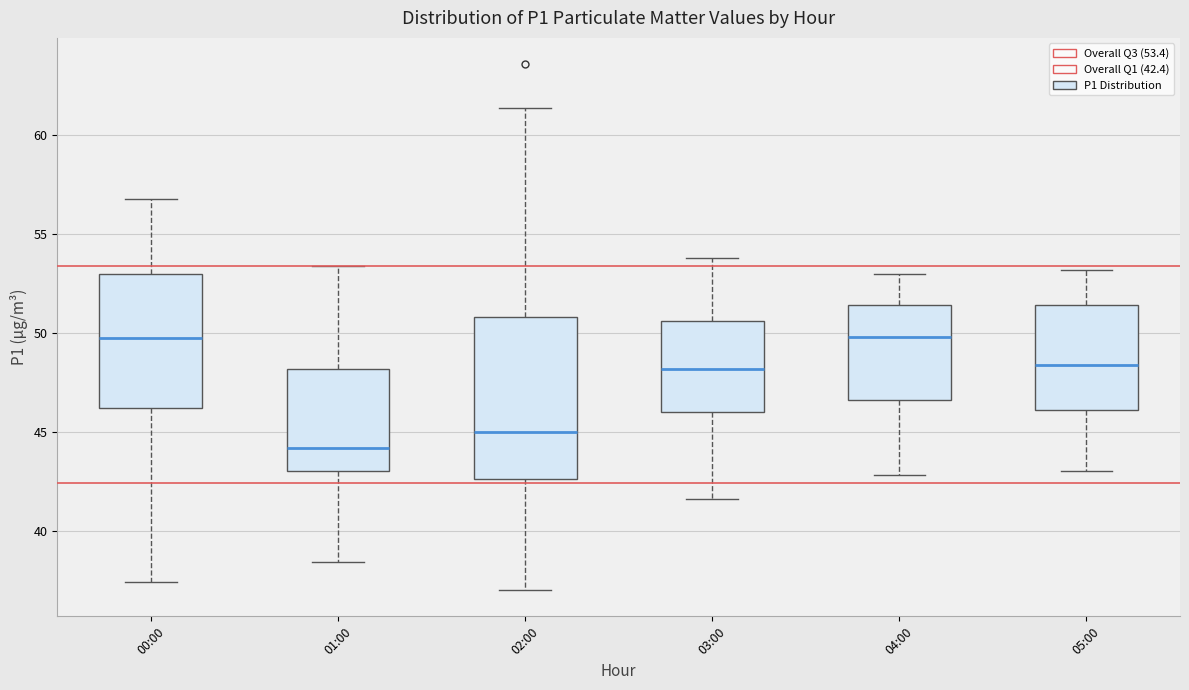

Reading left to right, read every box against the y-axis: the position of its median line, the range the box covers, and the ends of its whiskers. The values are not printed on the chart, so give them approximately, as read against the axis.

00:00: median 50.0, box 46.0 to 53.0, whiskers 37.5 to 57.0
01:00: median 44.0, box 43.0 to 48.0, whiskers 38.5 to 53.5
02:00: median 45.0, box 42.5 to 51.0, whiskers 37.0 to 61.5
03:00: median 48.0, box 46.0 to 50.5, whiskers 41.5 to 54.0
04:00: median 50.0, box 46.5 to 51.5, whiskers 43.0 to 53.0
05:00: median 48.5, box 46.0 to 51.5, whiskers 43.0 to 53.0